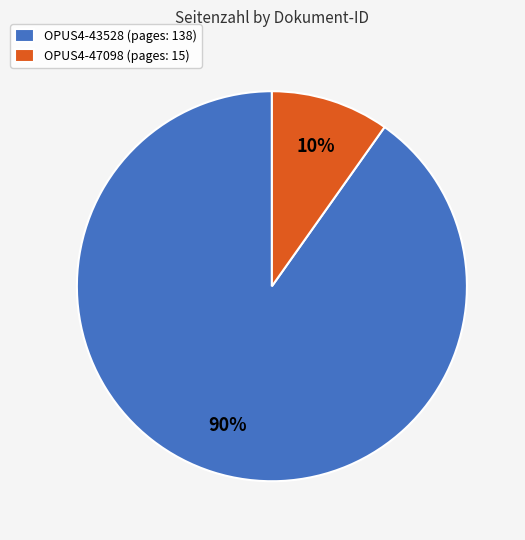

Combined, do OPUS4-47098 (pages: 15) and OPUS4-43528 (pages: 138) account for over 50%?

Yes